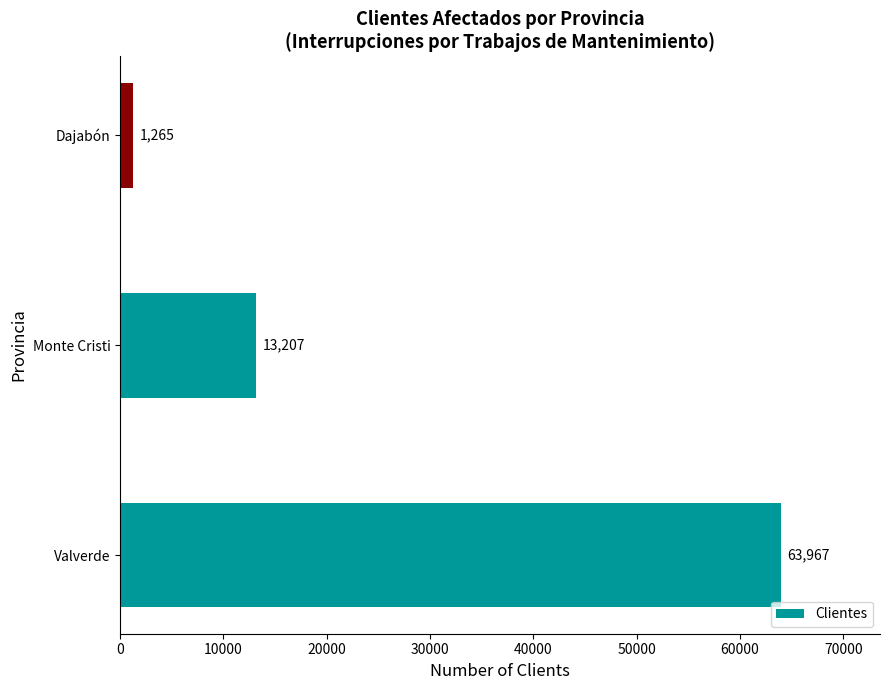

How many distinct data groups are displayed?

1